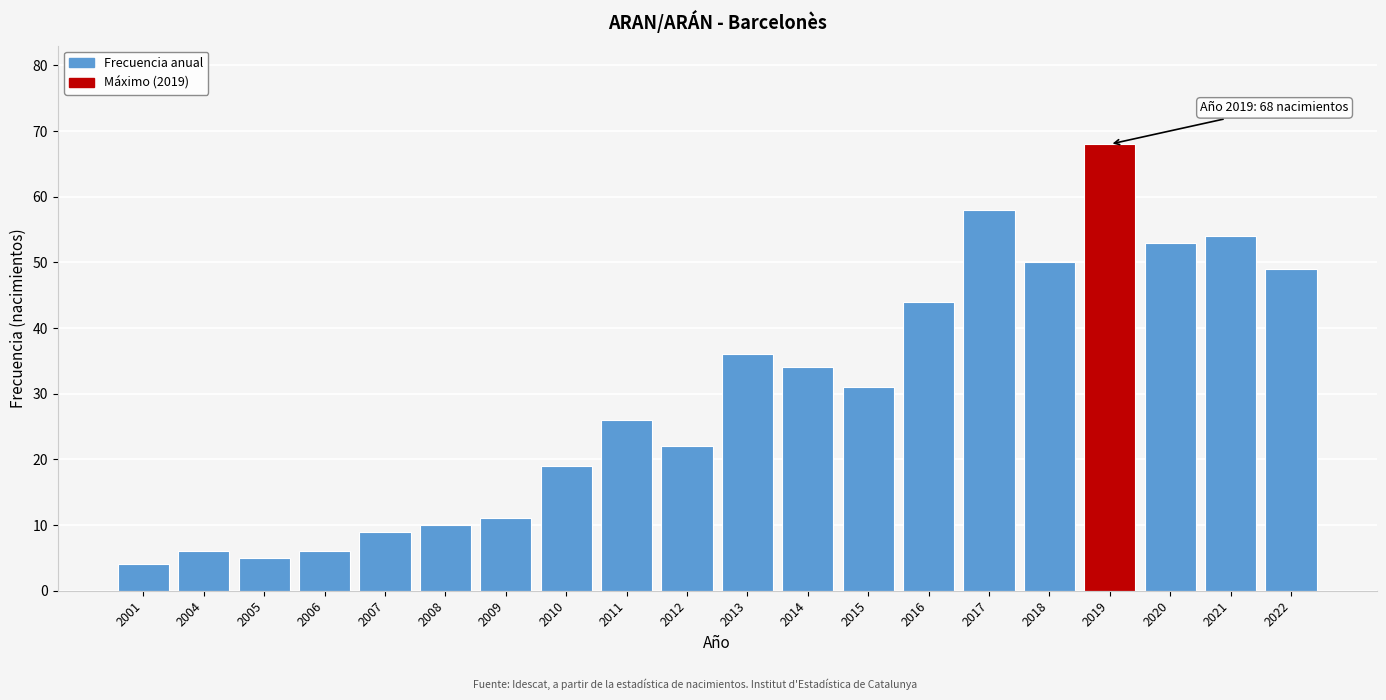

Reading left to right, list all the values displayed in this chart.

2001=4	2004=6	2005=5	2006=6	2007=9	2008=10	2009=11	2010=19	2011=26	2012=22	2013=36	2014=34	2015=31	2016=44	2017=58	2018=50	2019=68	2020=53	2021=54	2022=49